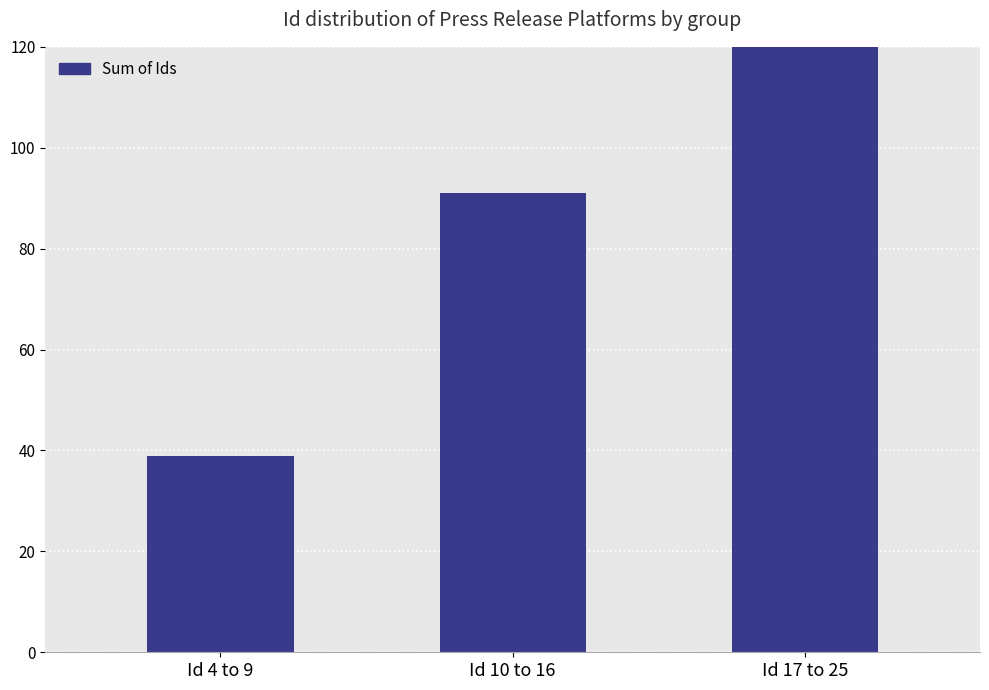

Are the bars grouped side by side (vs. stacked)?

No